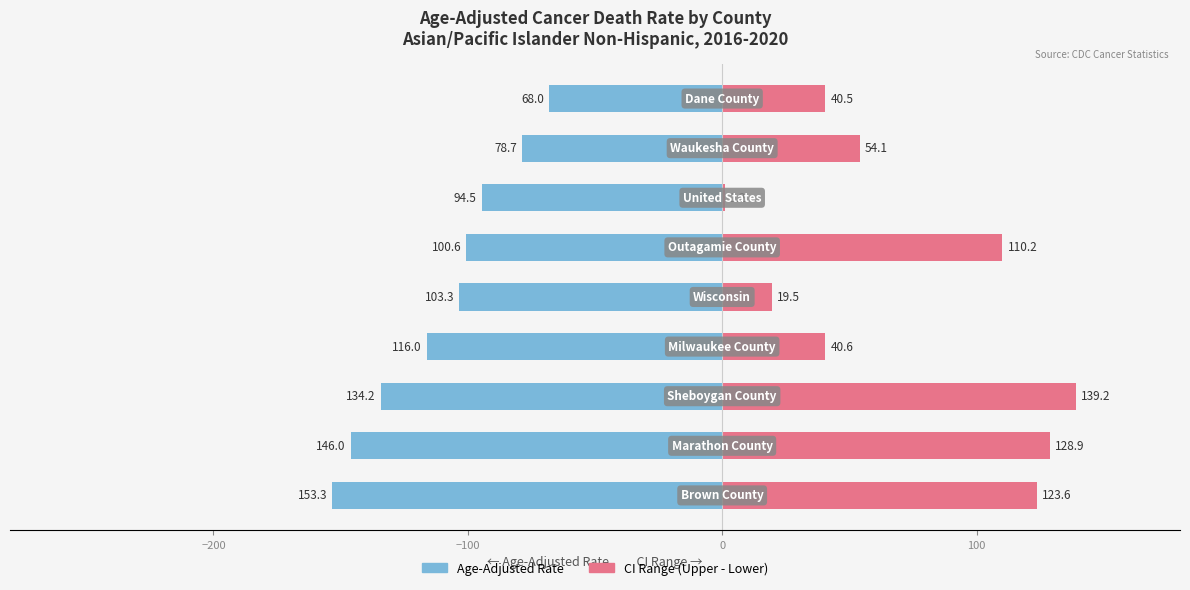

Which series has the largest range (max minus min)?

CI Range (Upper-Lower)